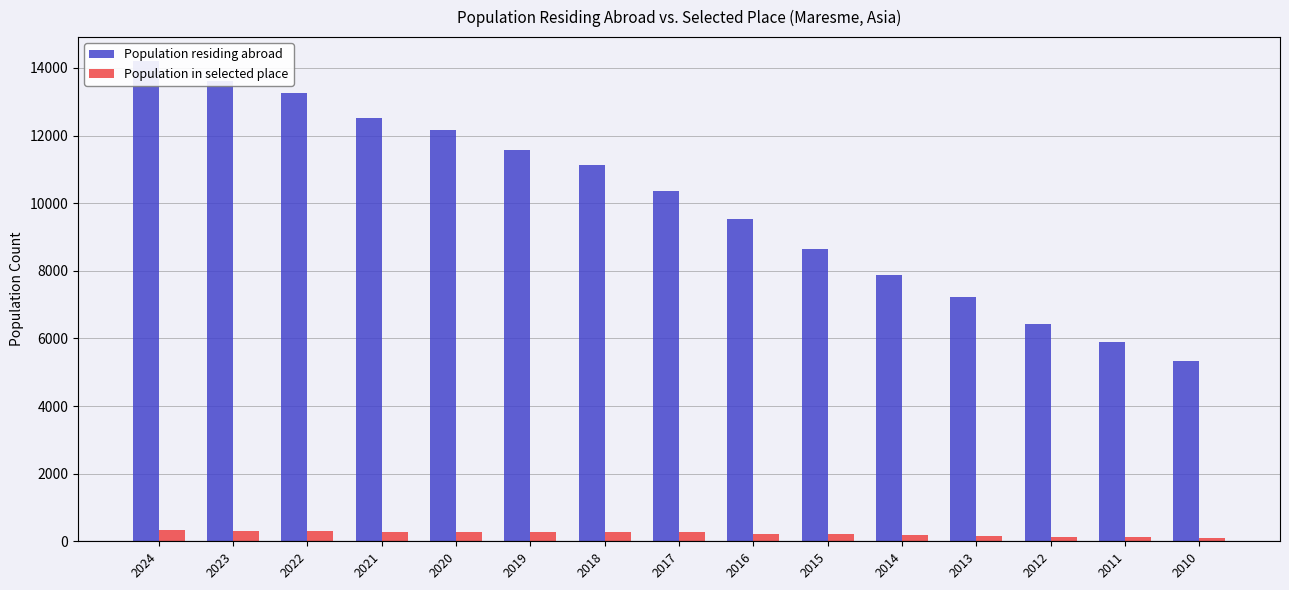

True or false: Population in selected place has a value of 284 at 2018.

True